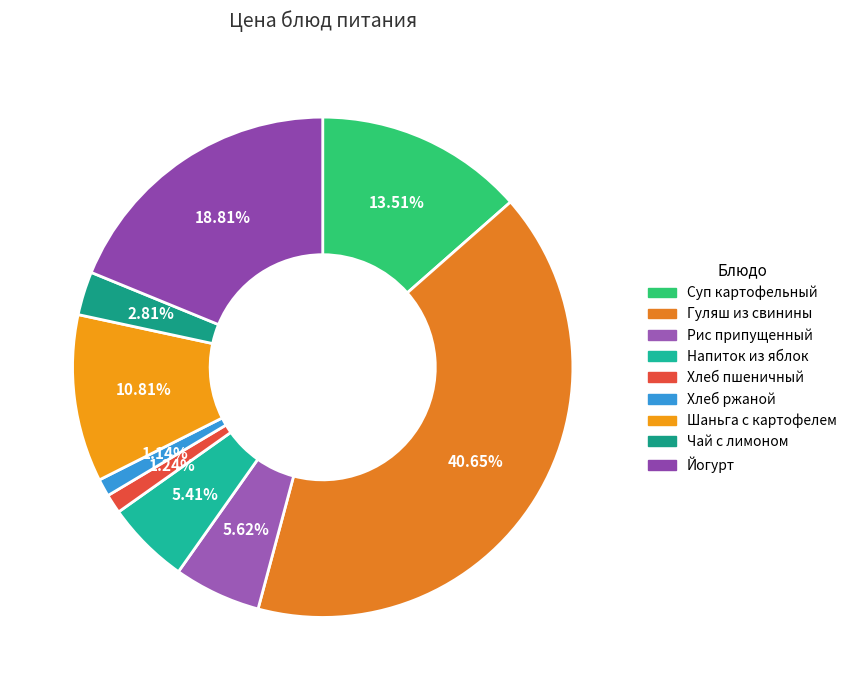

How many segments does this pie chart have?

9